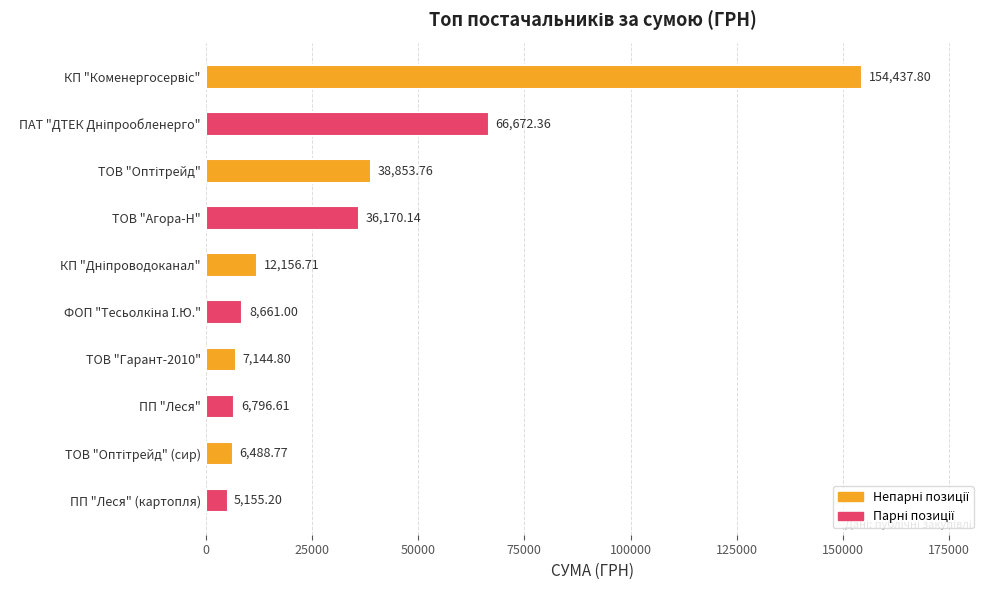

What is the change in value from ТОВ "Гарант-2010" to ПП "Леся" (картопля)?

-1989.6